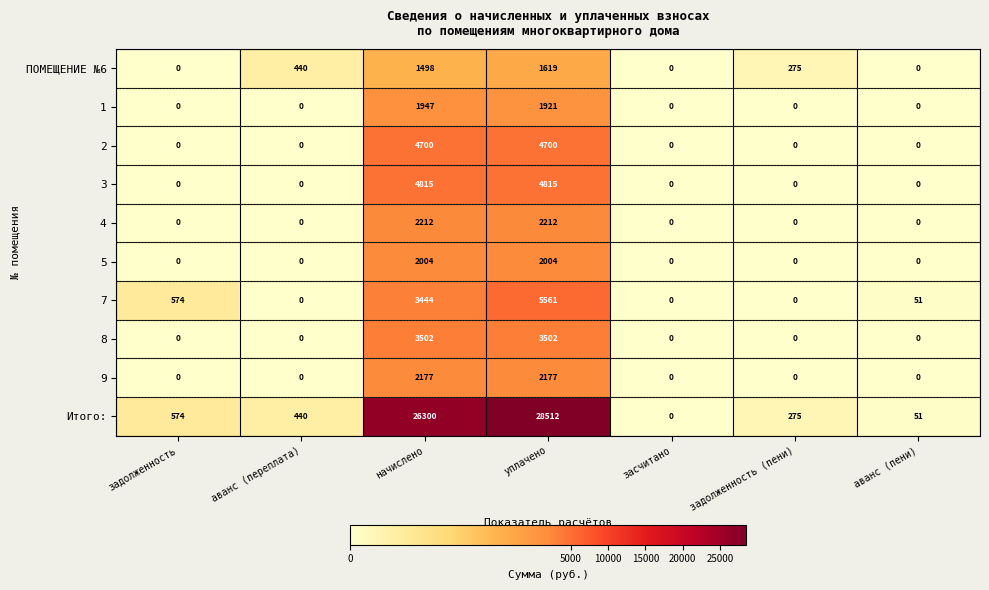

Count the number of data series in this chart.

10